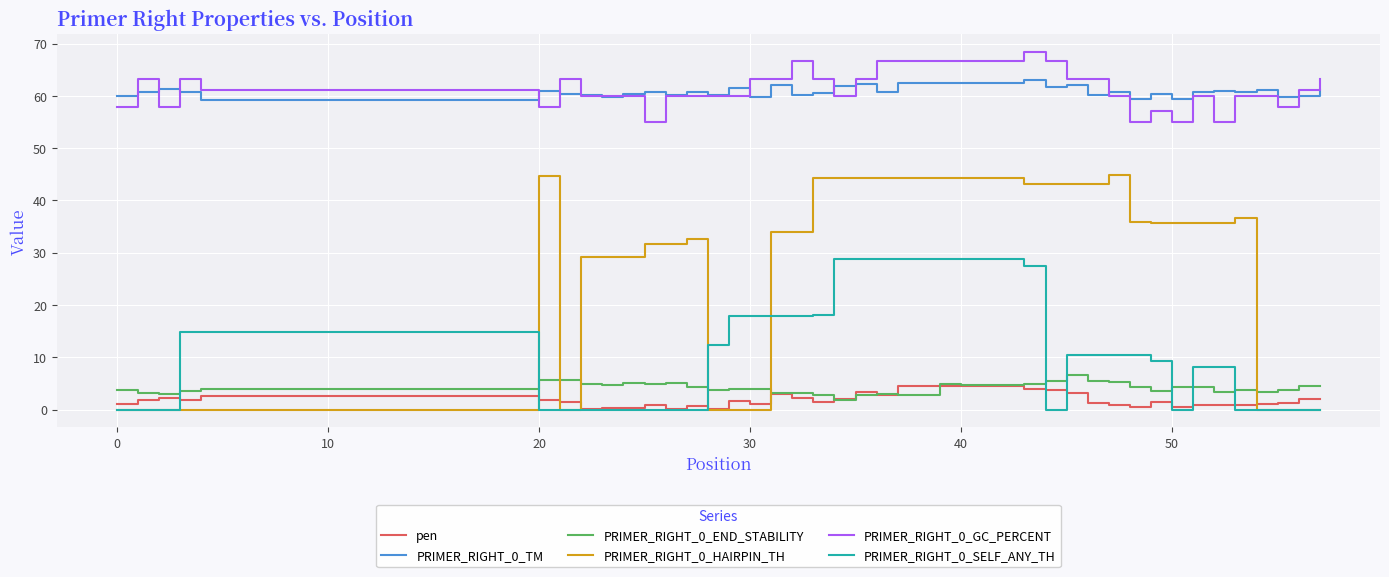

True or false: PRIMER_RIGHT_0_HAIRPIN_TH and PRIMER_RIGHT_0_GC_PERCENT intersect in this chart.

False